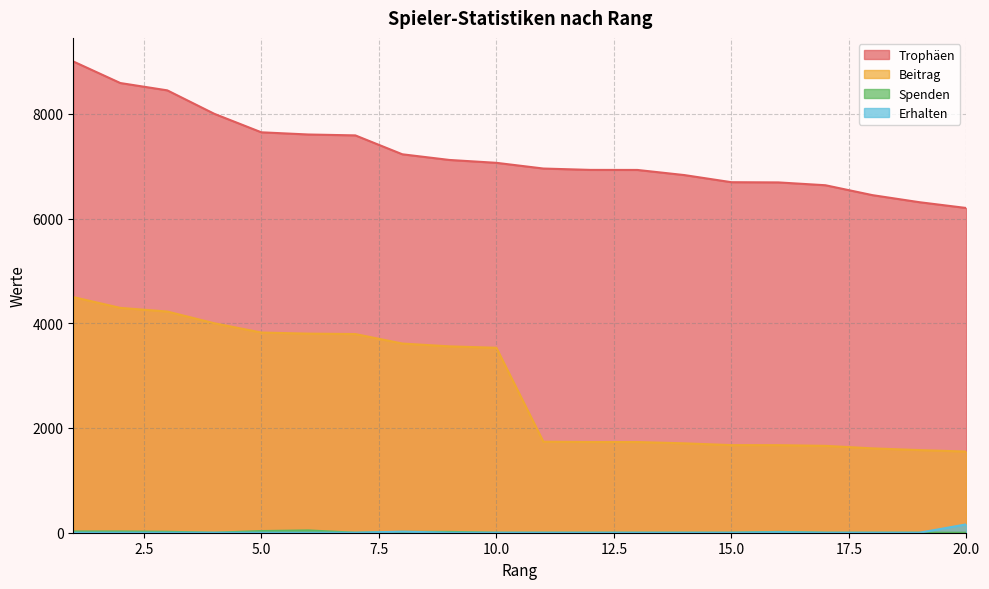

True or false: Trophäen and Erhalten intersect in this chart.

False